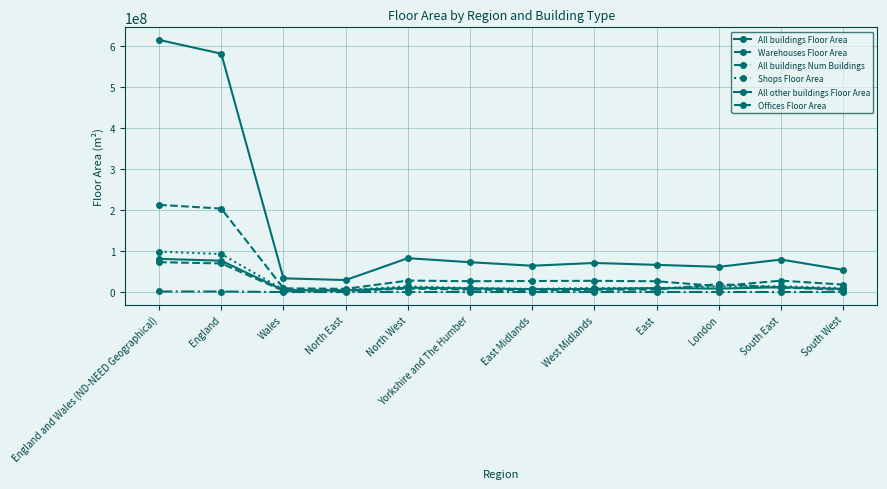

Reading left to right, extract all data points from this chart.

All buildings Floor Area: 614448000	580941000	33507000	29299000	82594000	72753000	64202000	70934000	66306000	61527000	79275000	54050000
Warehouses Floor Area: 212623000	203505000	9118000	7861000	28022000	26449000	26974000	27408000	26295000	14472000	27814000	18210000
All buildings Num Buildings: 1429050	1345910	83150	60900	184900	147270	115140	139800	141920	209100	202600	144280
Shops Floor Area: 98578000	92698000	5880000	4856000	13695000	9726000	7580000	9870000	9549000	13911000	13960000	9552000
All other buildings Floor Area: 80986000	76414000	4571000	4006000	10673000	9101000	7129000	7744000	9815000	8530000	11770000	7646000
Offices Floor Area: 72893000	69791000	3102000	2950000	8569000	6115000	4367000	5643000	6191000	19360000	11074000	5521000